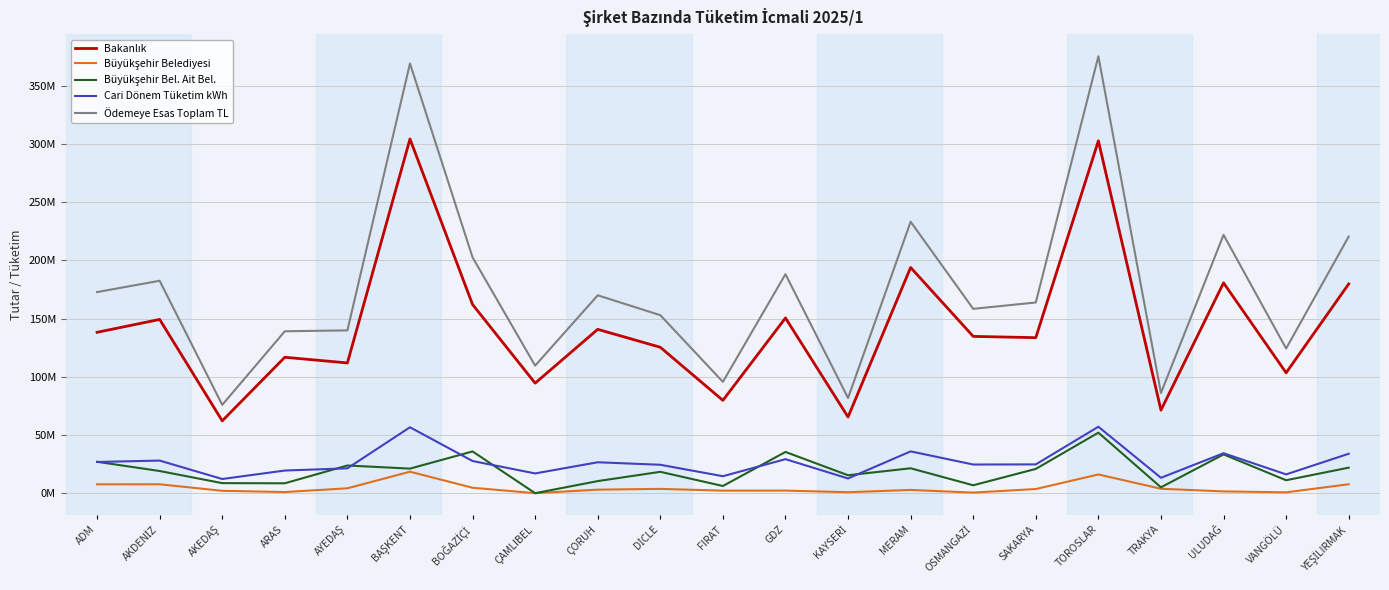

List the series in order of their peak value, lowest first.

Büyükşehir Belediyesi, Büyükşehir Bel. Ait Bel., Cari Dönem Tüketim kWh, Bakanlık, Ödemeye Esas Toplam TL